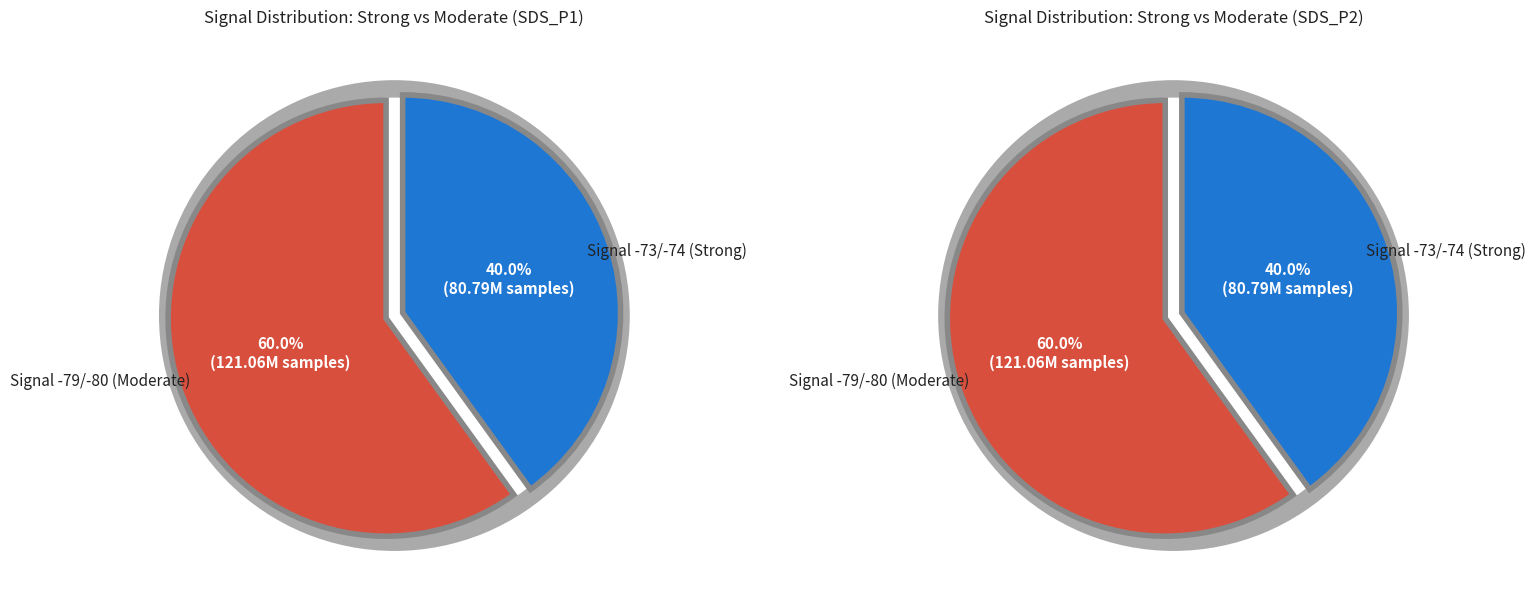

Does 38 represent more than half of the total?

No